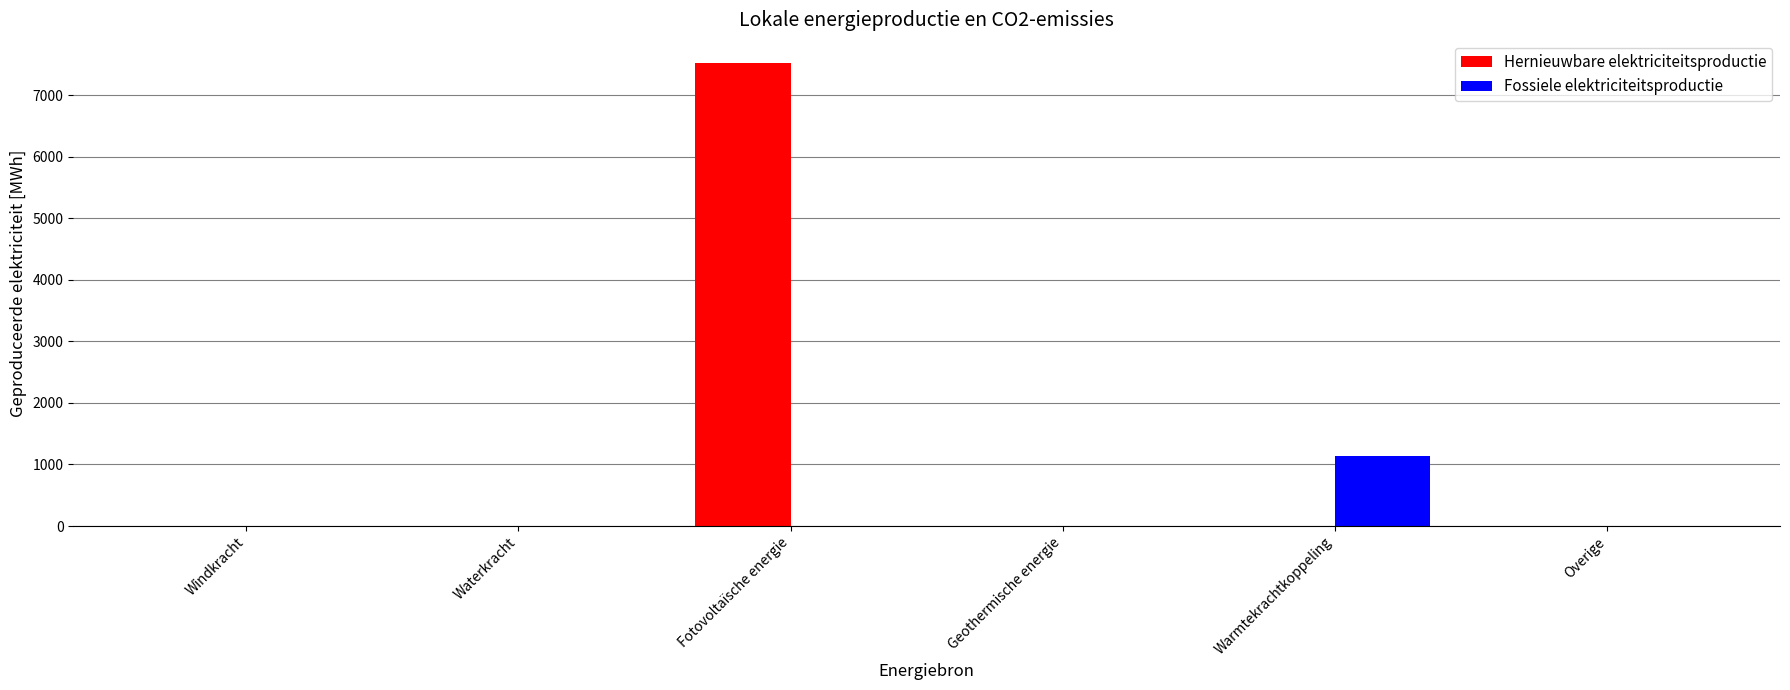

The value of Hernieuwbare elektriciteitsproductie at Warmtekrachtkoppeling is -2951.9. True or false?

False